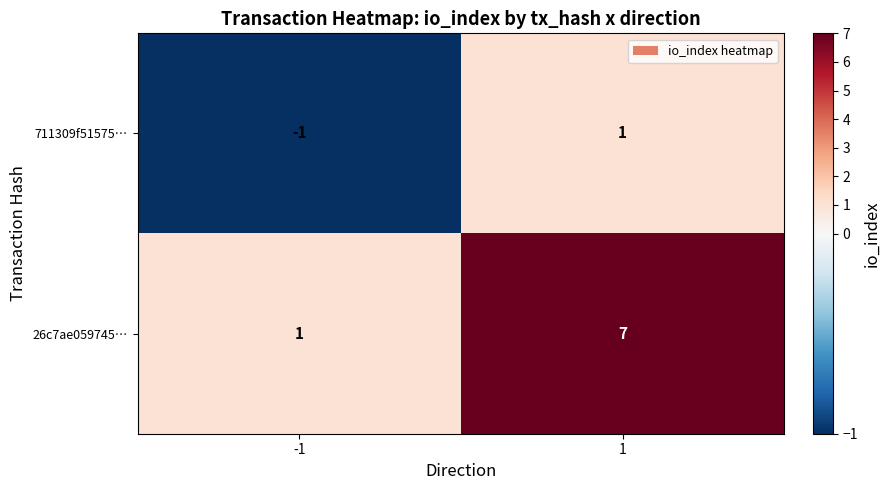

Reading left to right, what are all the values shown in this chart?

711309f51575…: -1	1
26c7ae059745…: 1	7